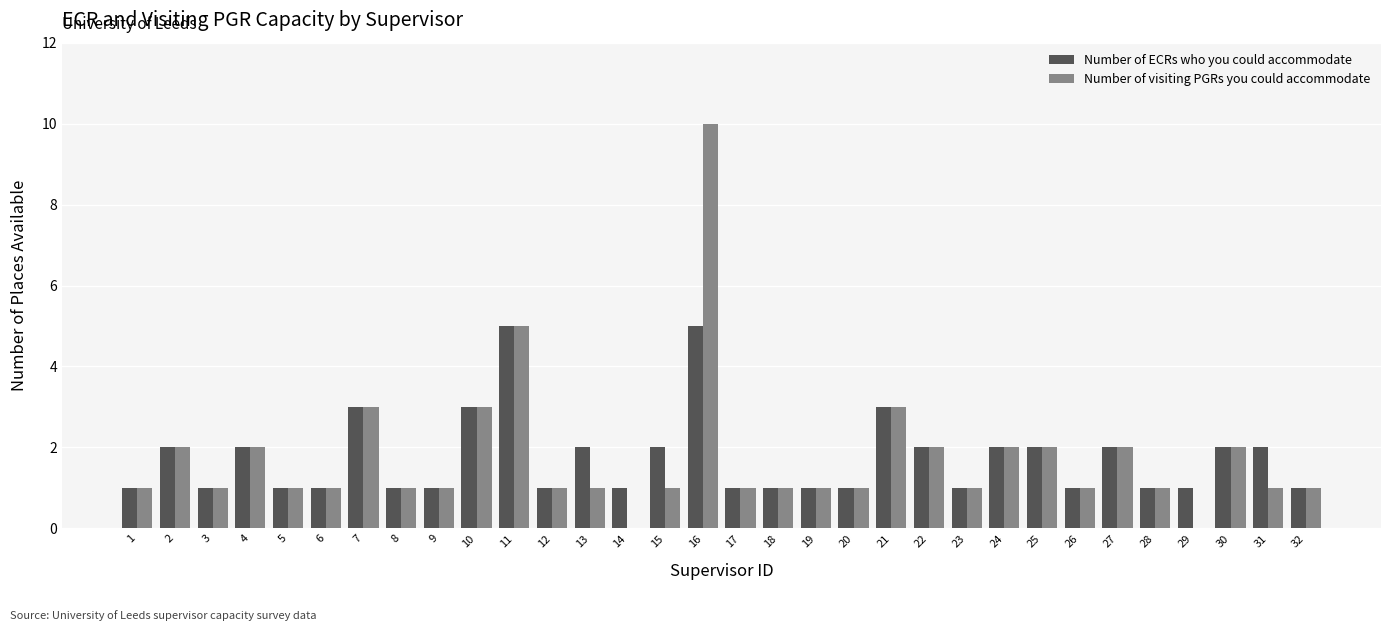

Reading left to right, extract all data points from this chart.

Number of ECRs who you could accommodate: 1	2	1	2	1	1	3	1	1	3	5	1	2	1	2	5	1	1	1	1	3	2	1	2	2	1	2	1	1	2	2	1
Number of visiting PGRs you could accommodate: 1	2	1	2	1	1	3	1	1	3	5	1	1	0	1	10	1	1	1	1	3	2	1	2	2	1	2	1	0	2	1	1